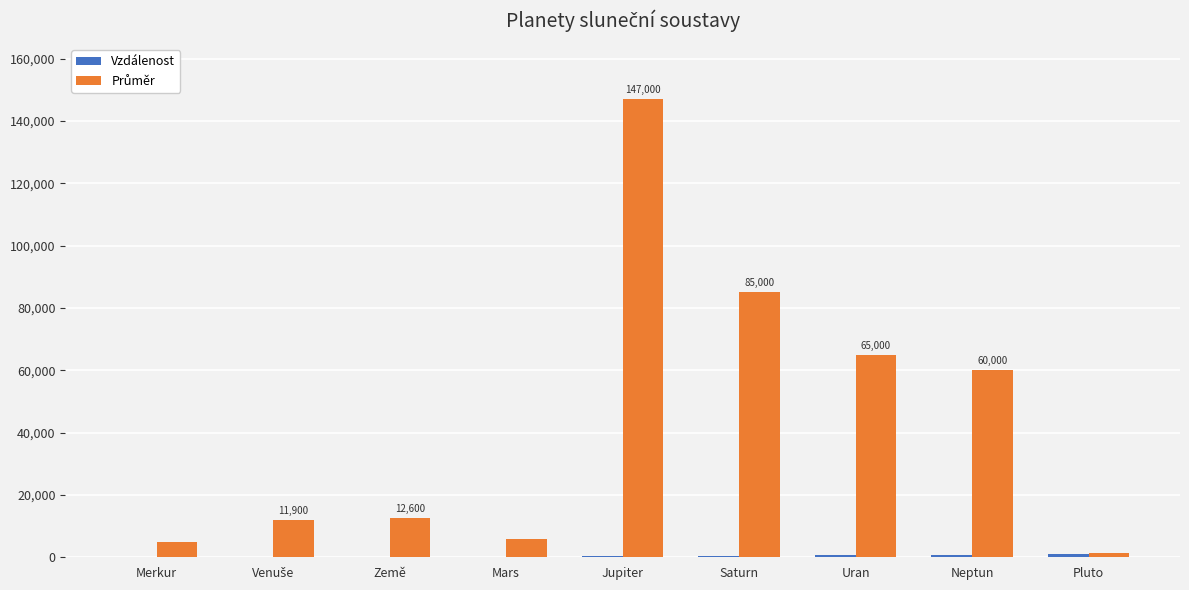

What is the greatest value displayed?

147000